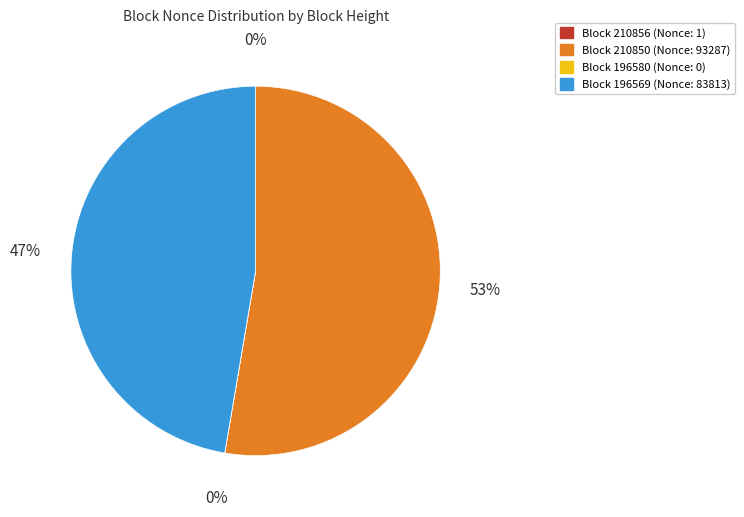

True or false: Block 196569 (Nonce: 83813) accounts for 47% of the total.

True